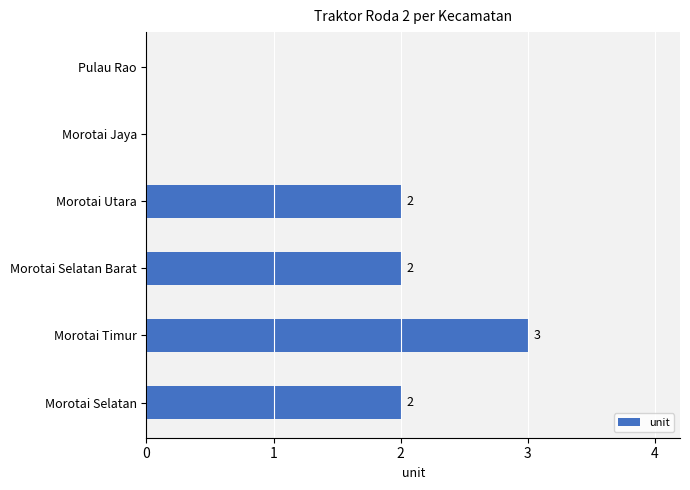

What is the maximum value shown in the chart?

3